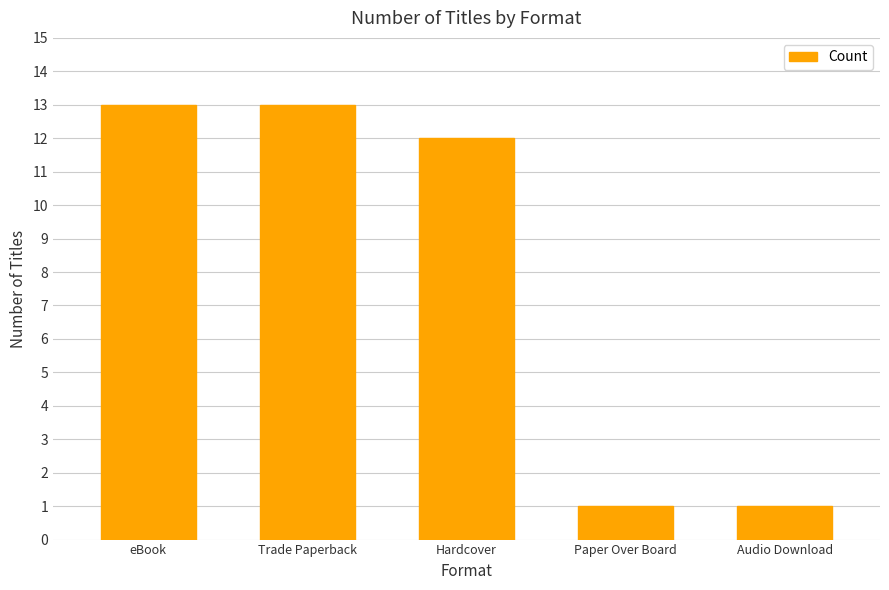

What is the difference between the maximum and second lowest values?

12